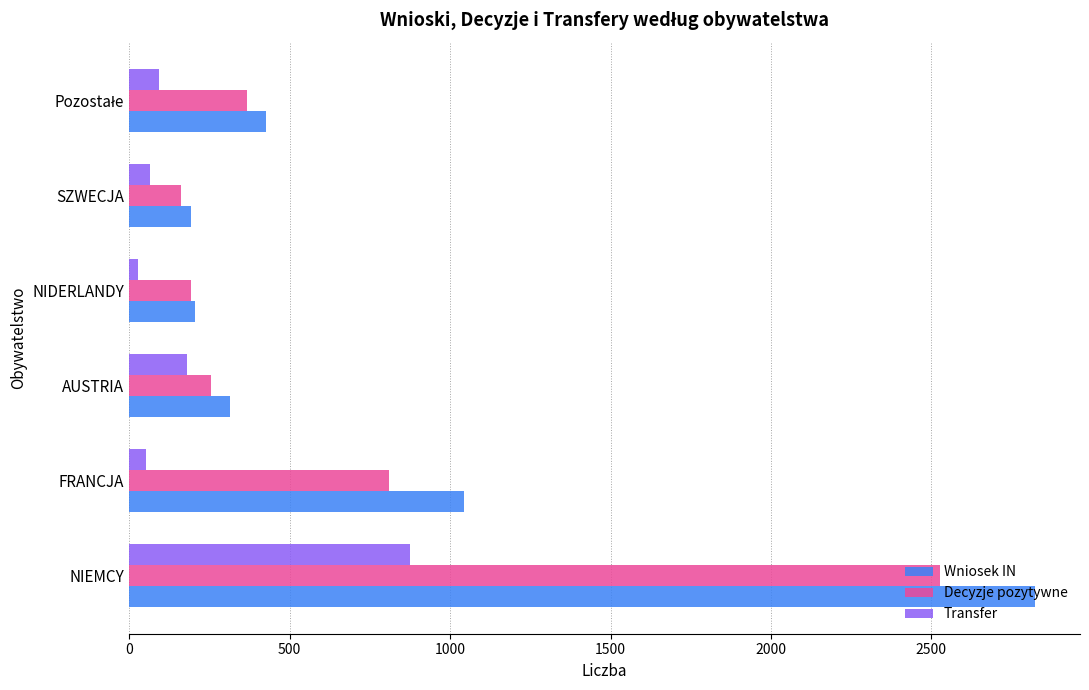

What is the sum of all Wniosek IN values?

5006